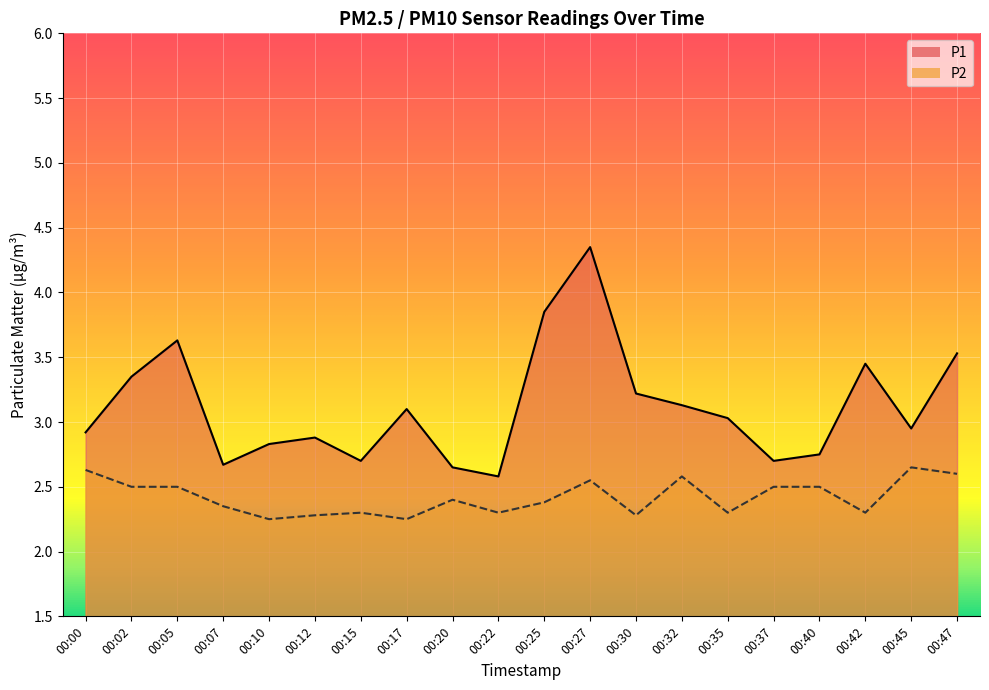

List the labels in order of P1 value, smallest first.

00:22, 00:20, 00:07, 00:15, 00:37, 00:40, 00:10, 00:12, 00:00, 00:45, 00:35, 00:17, 00:32, 00:30, 00:02, 00:42, 00:47, 00:05, 00:25, 00:27